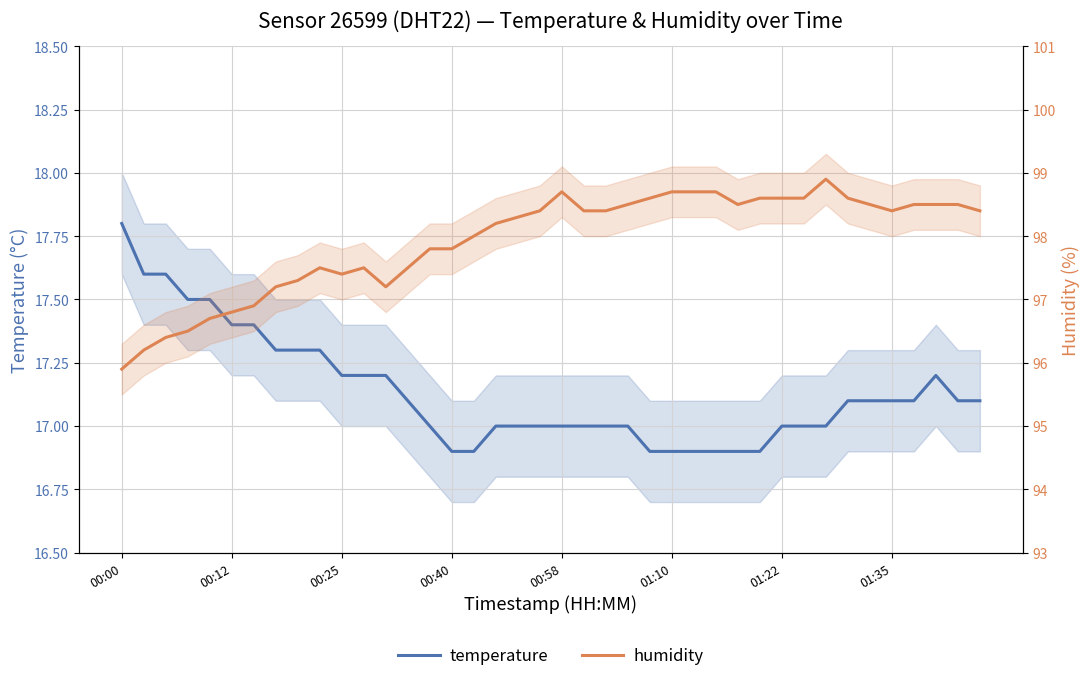

At which label does temperature first exceed 17?

00:00